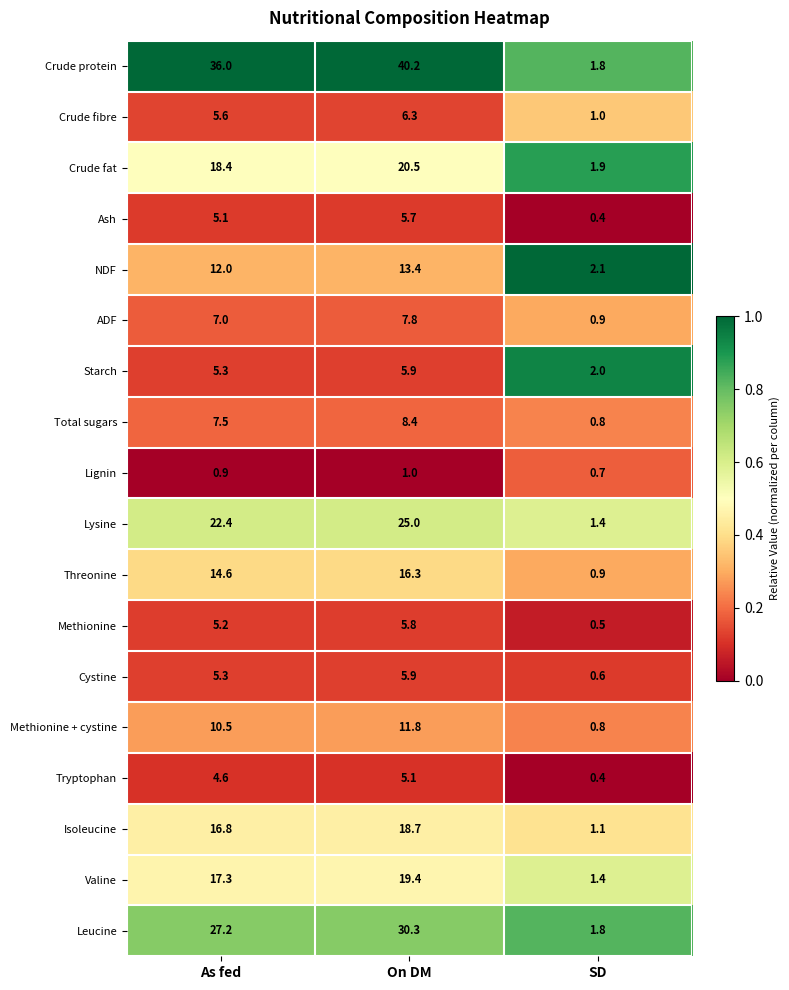

At which category is the sum across all series the highest?

On DM